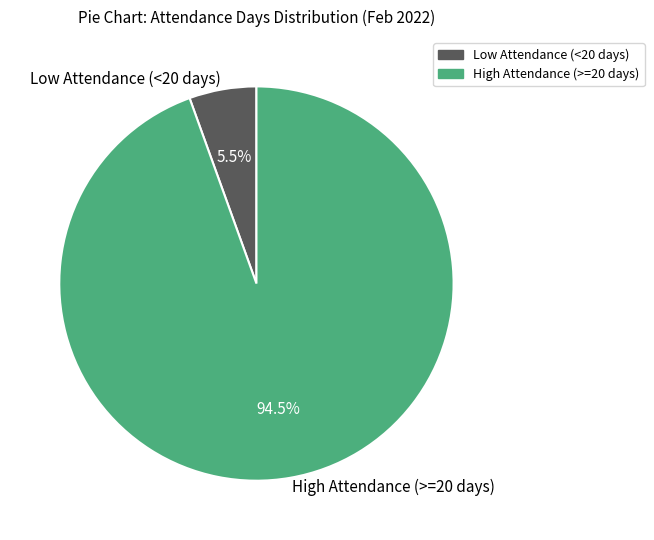

Does Low Attendance (<20 days) represent more than half of the total?

No